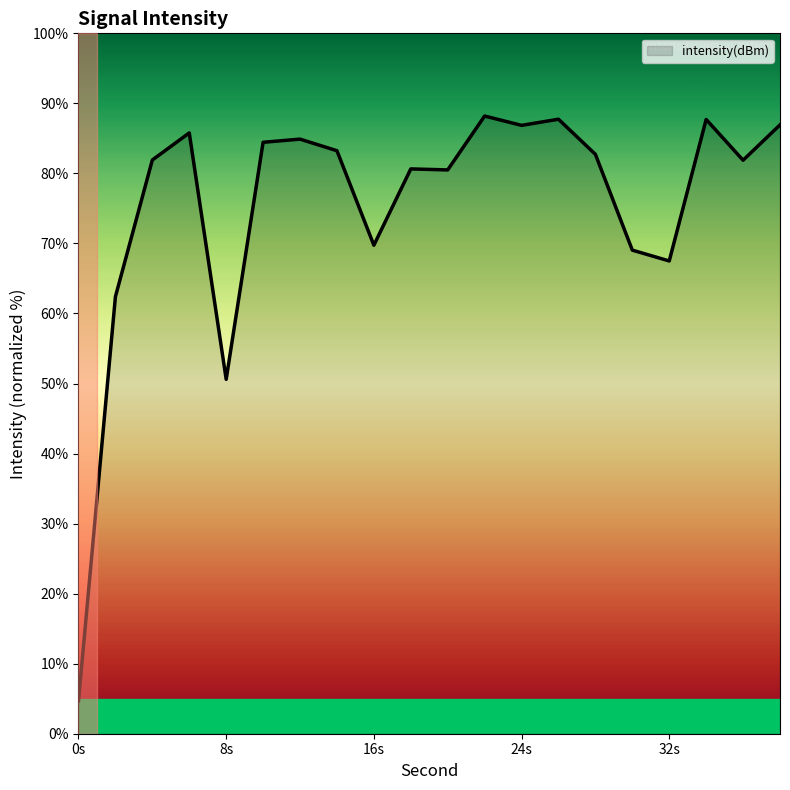

Does the chart have visible grid lines?

No